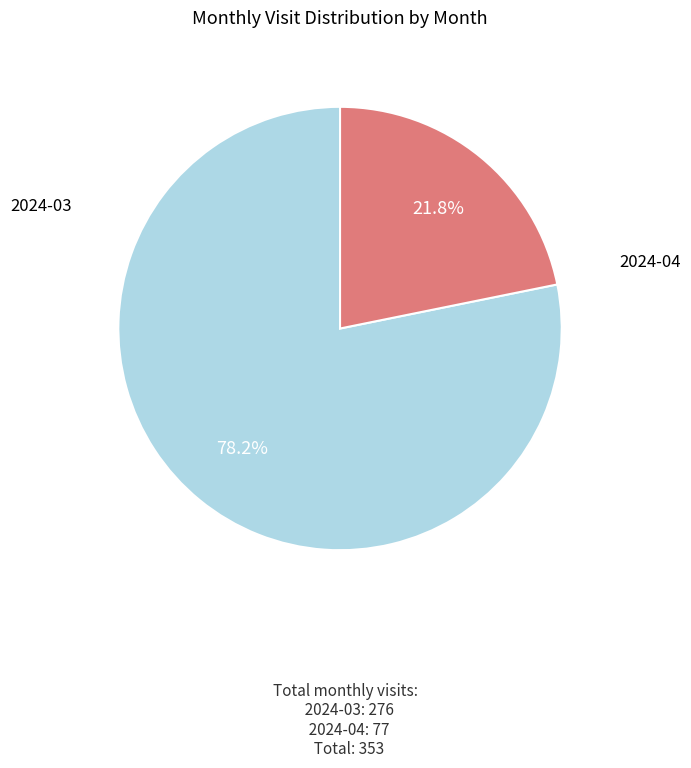

Rank the categories by value from lowest to highest.

2024-04, 2024-03